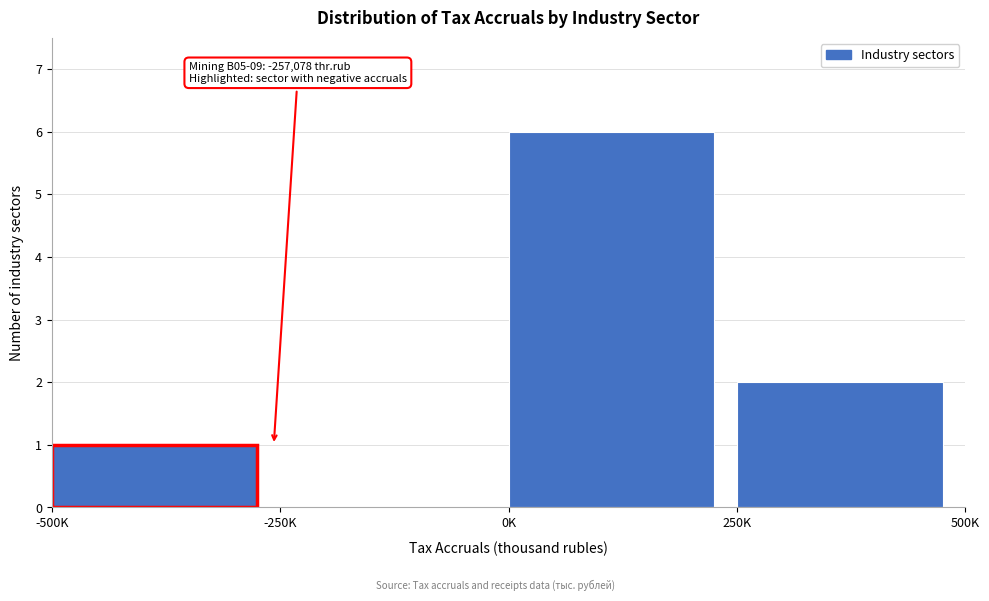

Reading left to right, list all the values displayed in this chart.

-500K=1	-250K=0	0K=6	250K=2